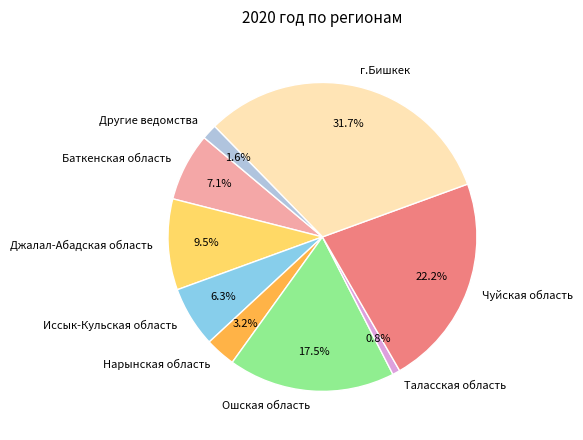

How much of the chart is everything except Джалал-Абадская область?

90.5%